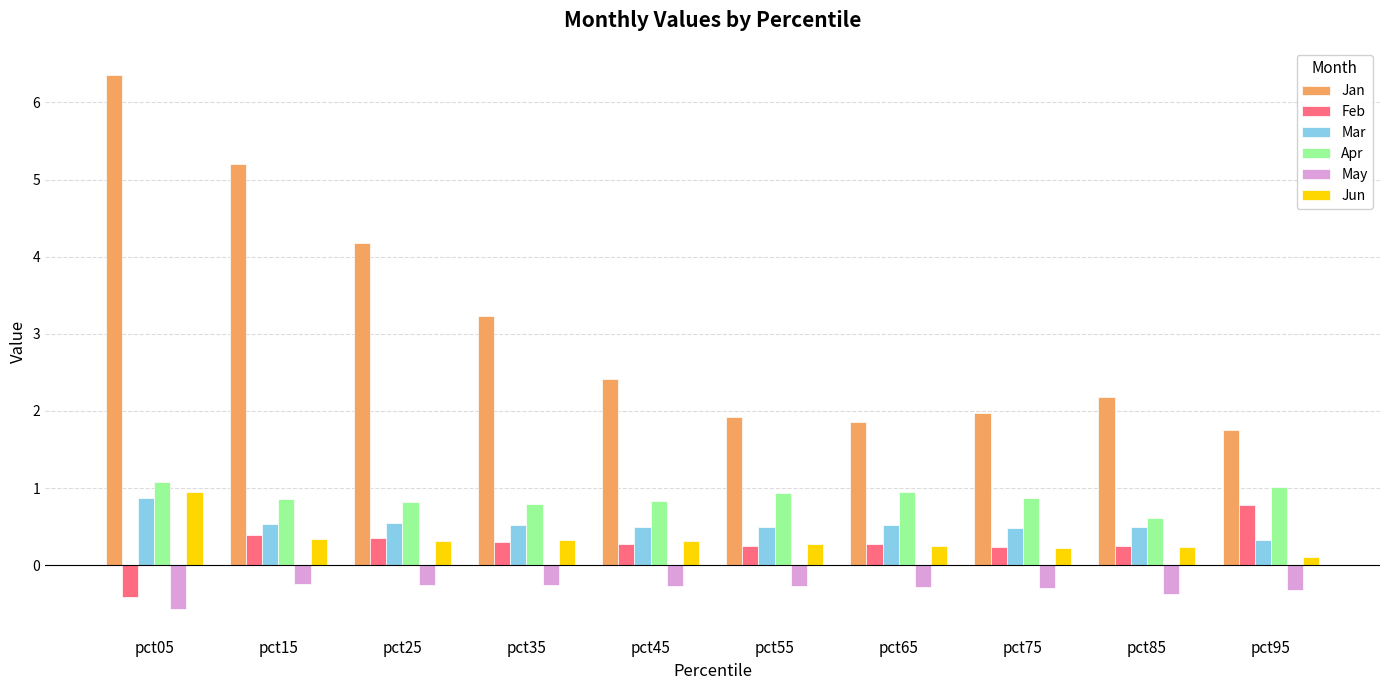

Does the chart contain stacked bars?

No